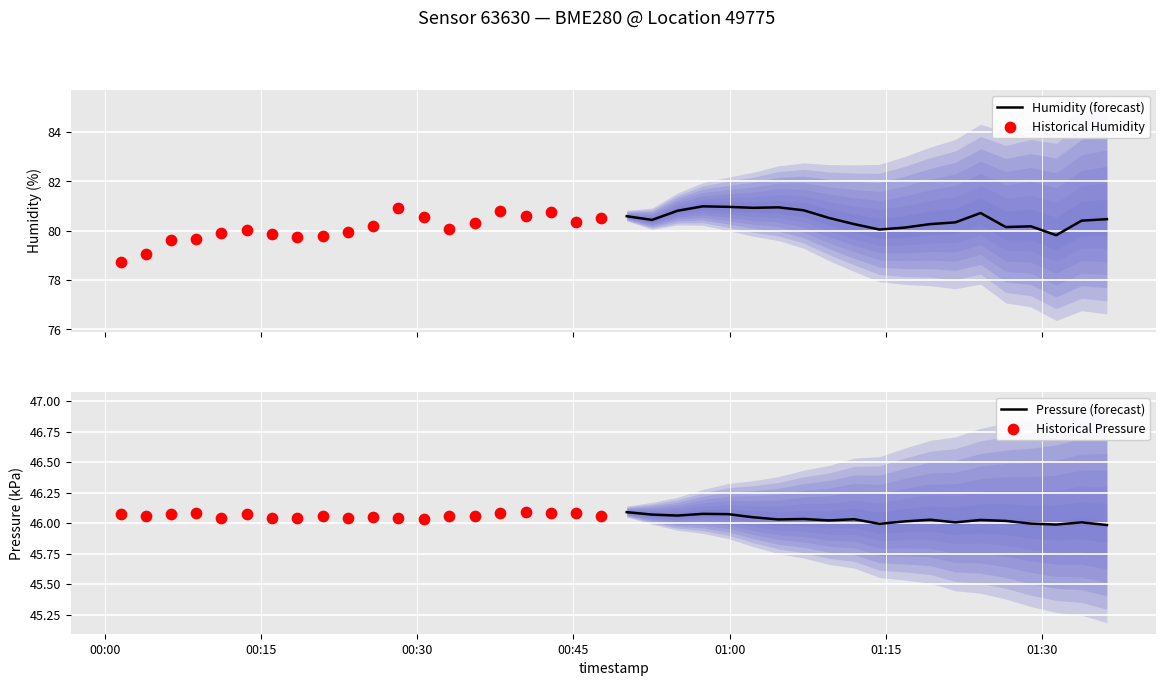

Which series contains the lowest Y value?

Pressure (forecast)